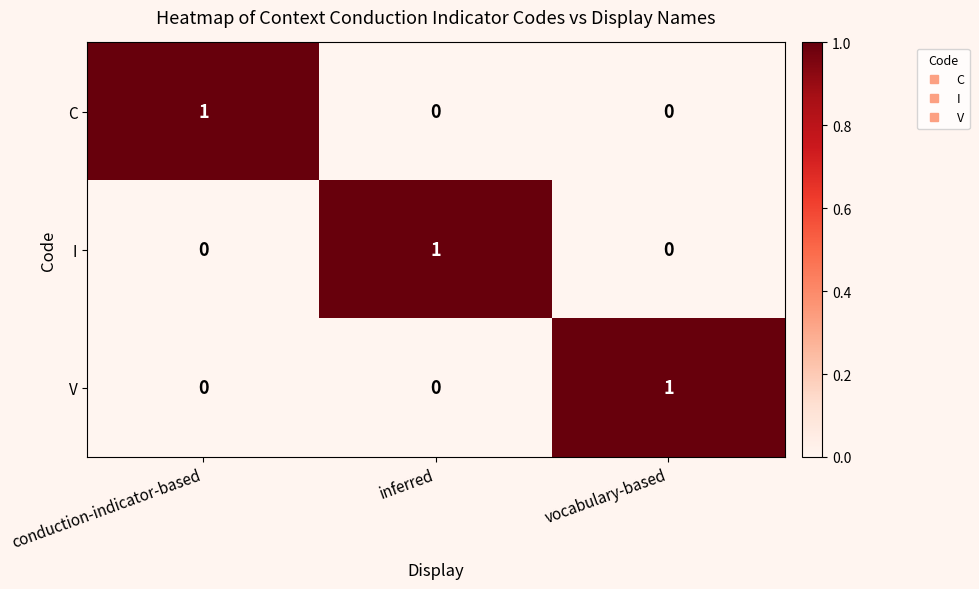

At how many categories does at least one series exceed 0?

3